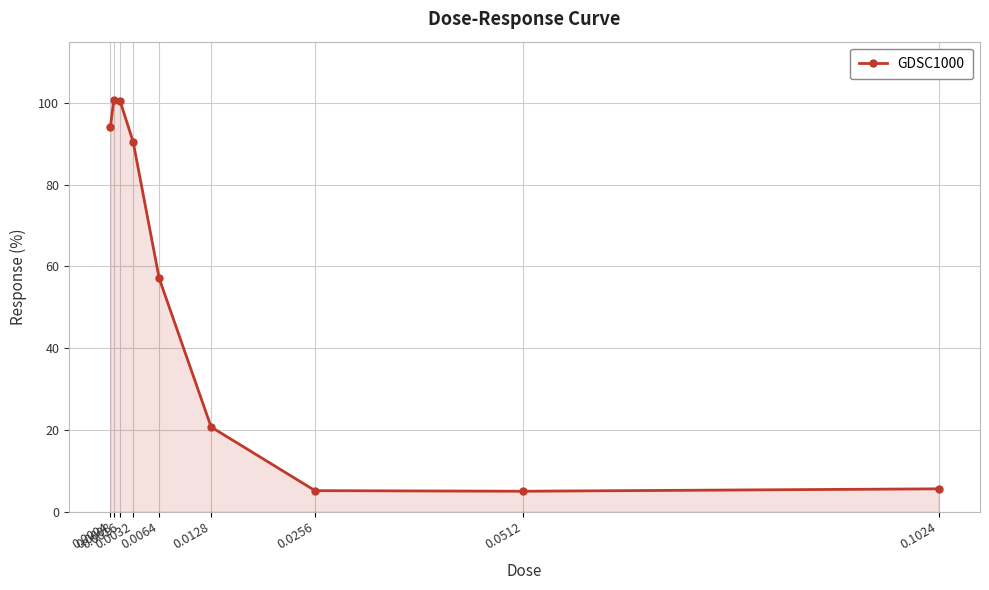

Read the value at 0.0128.

20.7